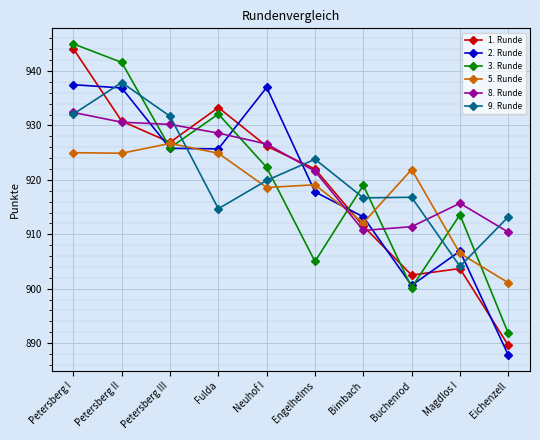

What is the minimum value for 5. Runde?

901.1